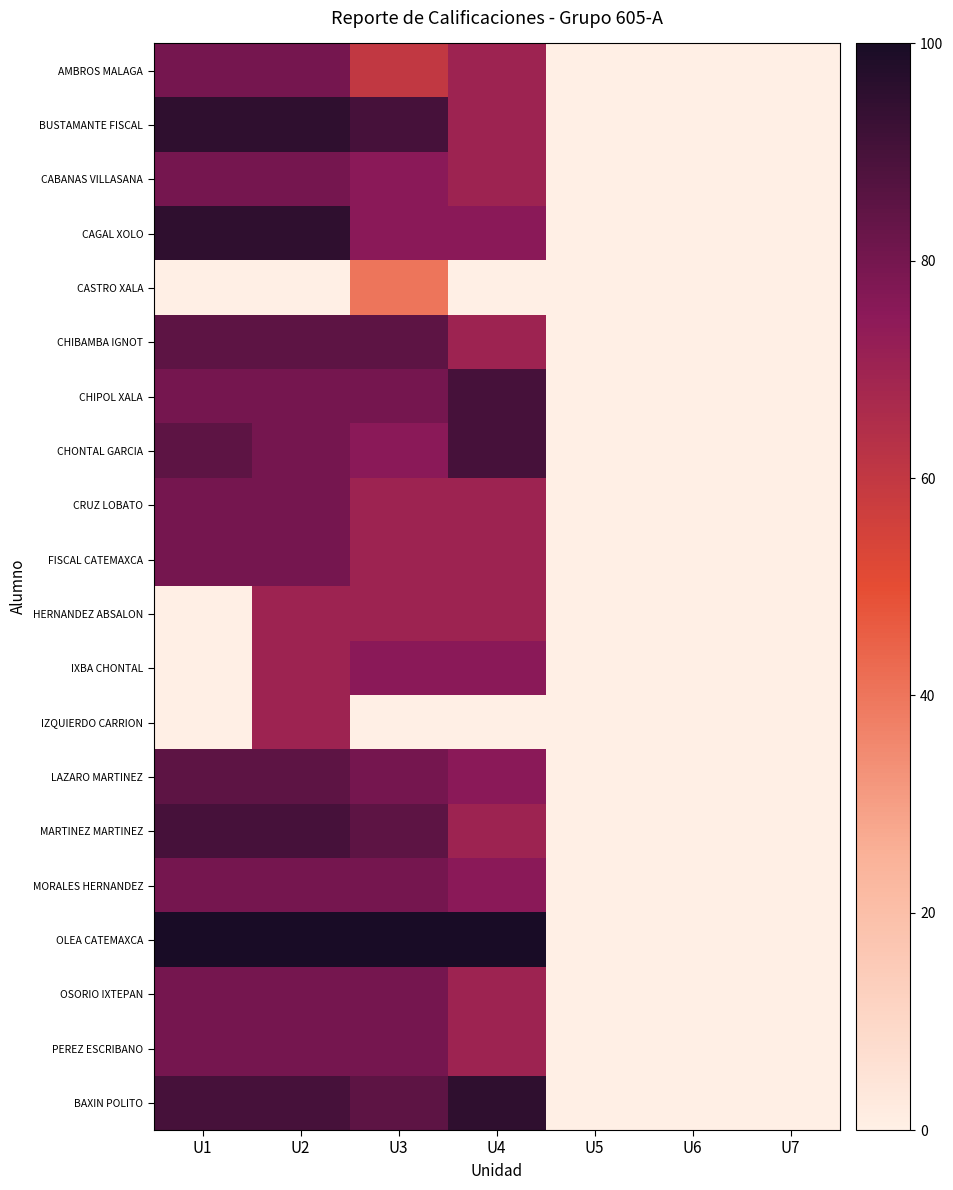

How many data points does each series have?

7